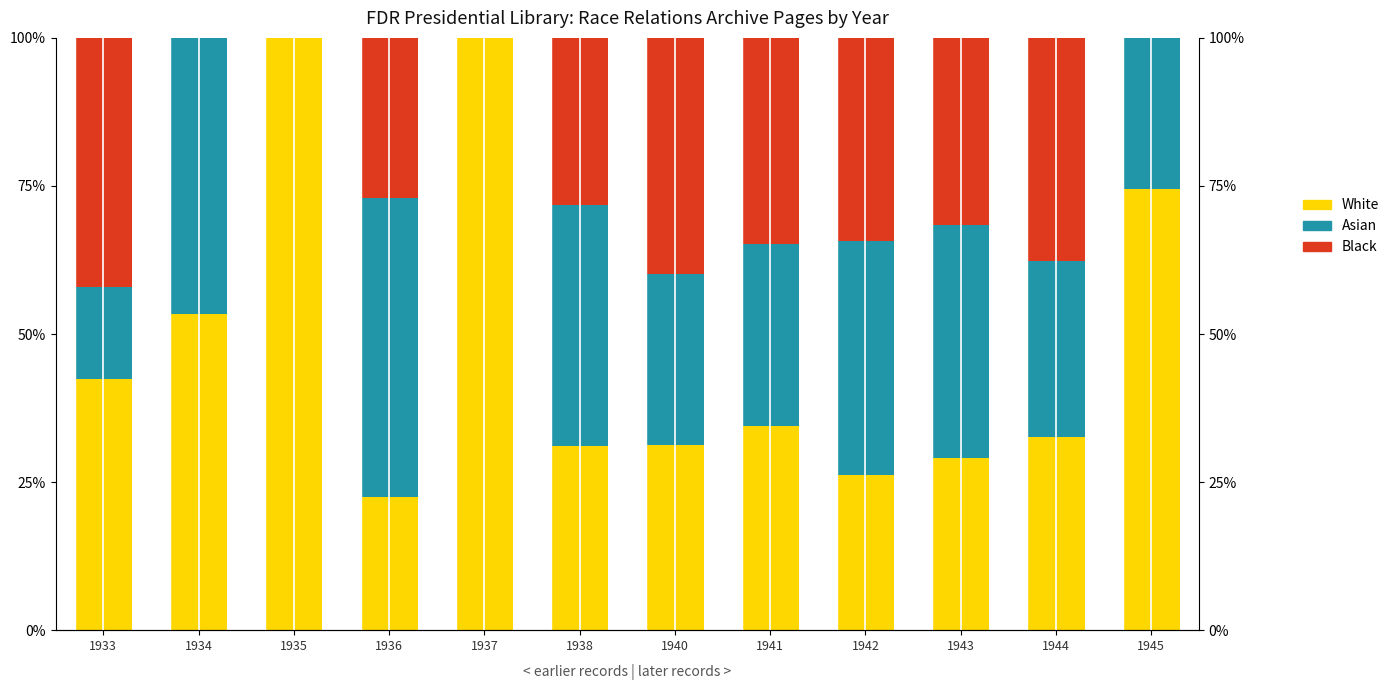

List the series in order of their overall mean, lowest first.

Black, Asian, White